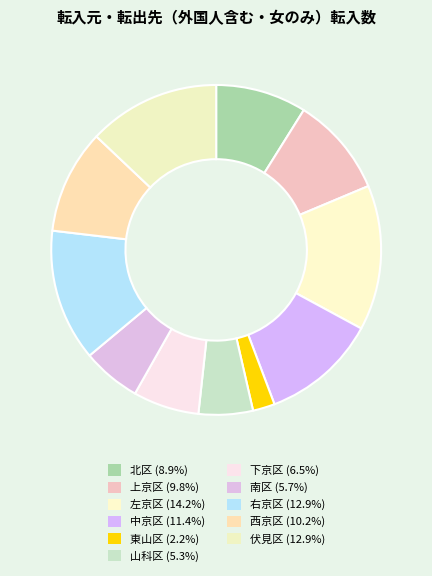

Does 右京区 account for over 50% of the chart?

No